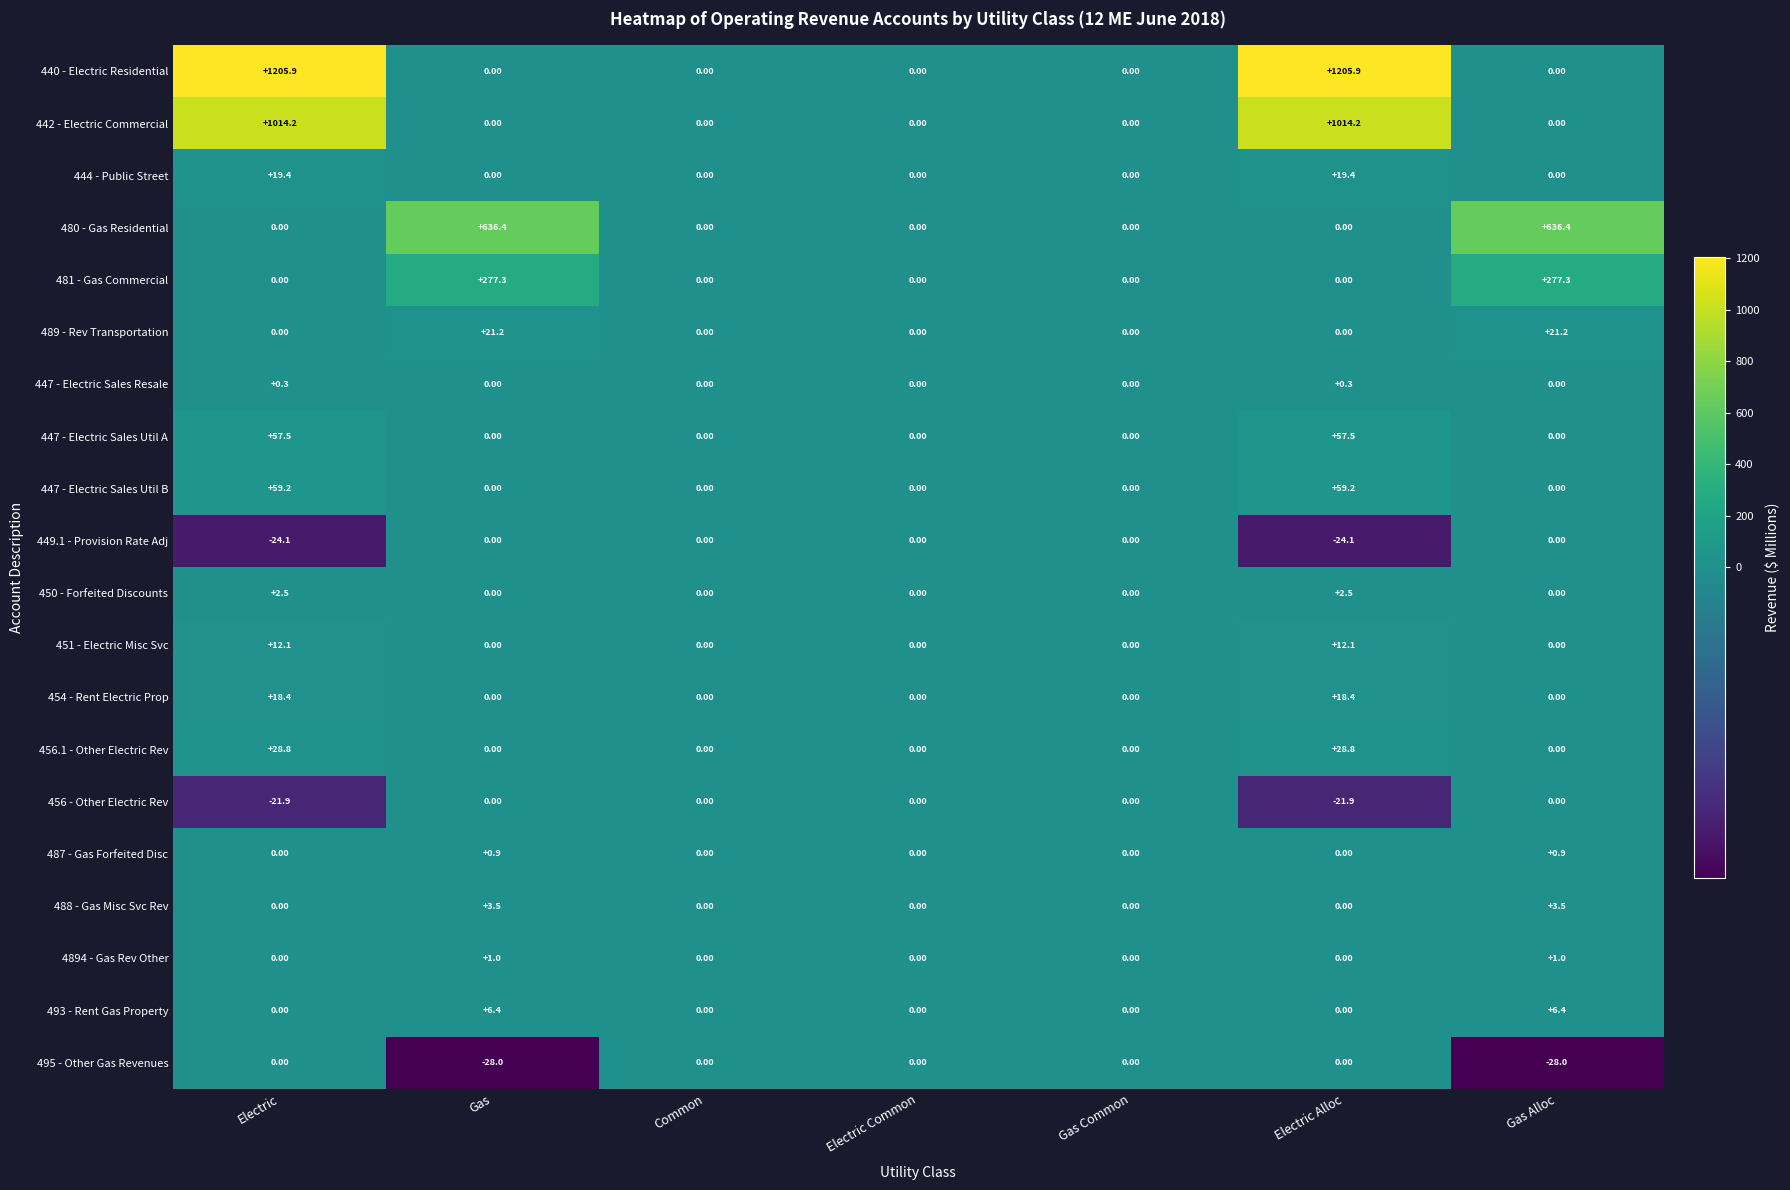

At how many categories does at least one series exceed 986?

2